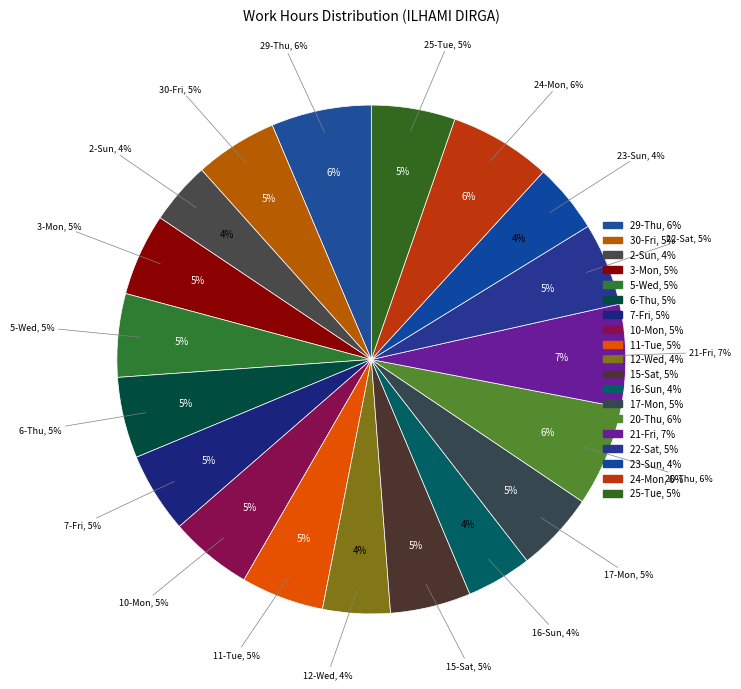

How many segments does this pie chart have?

19